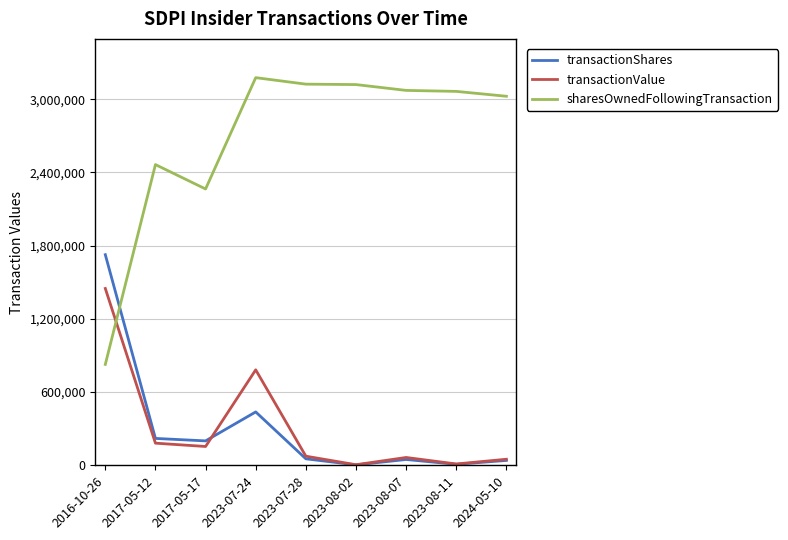

True or false: transactionShares has more than 2 interior local peaks.

False